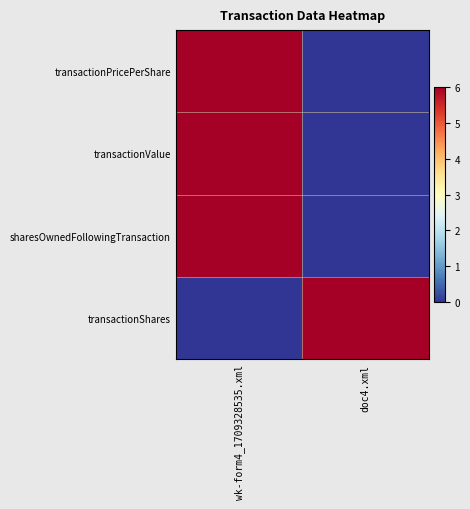

Which series has the largest total across all categories?

transactionPricePerShare